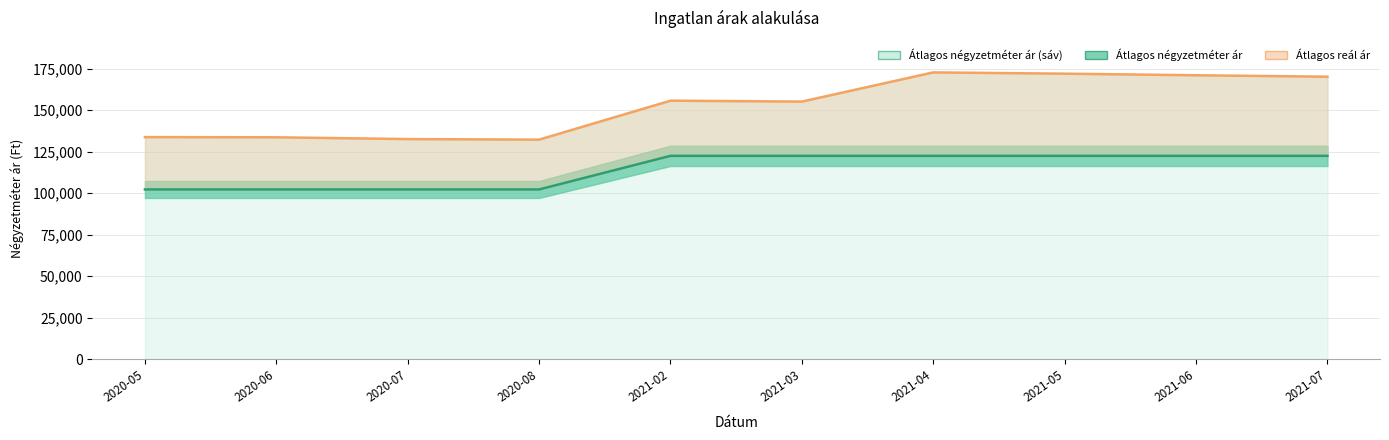

At which category does the data reach its first local peak?

2021-02